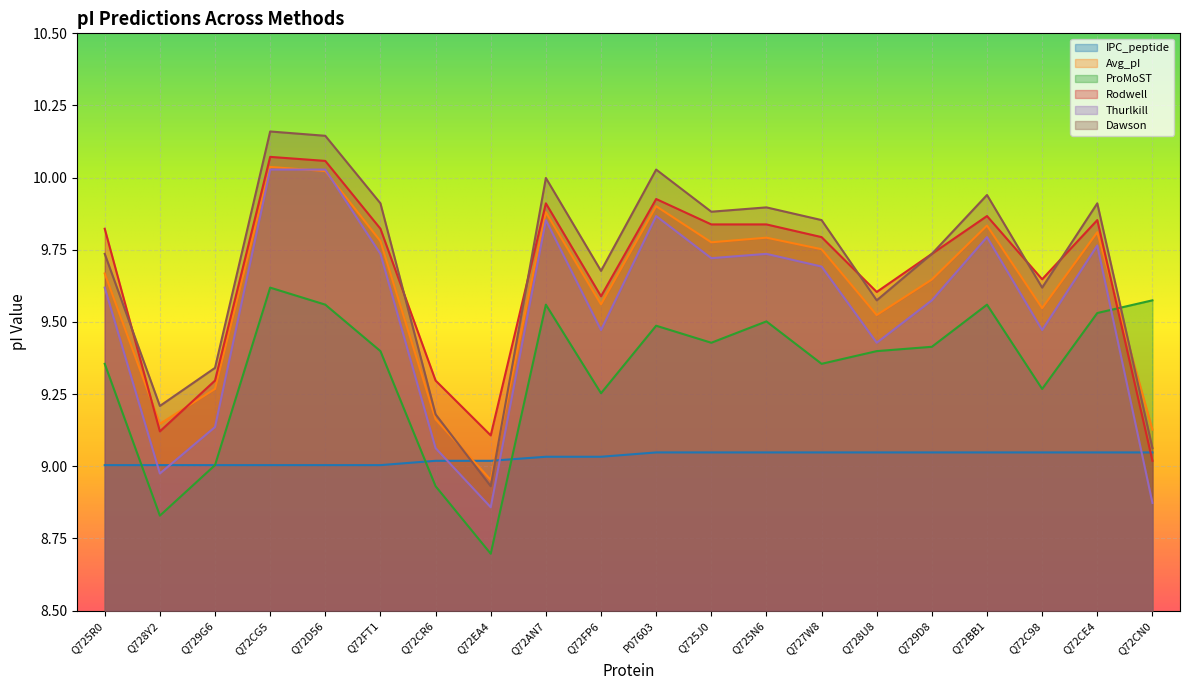

Where do Dawson and Rodwell first cross each other?

Q725R0 and Q728Y2